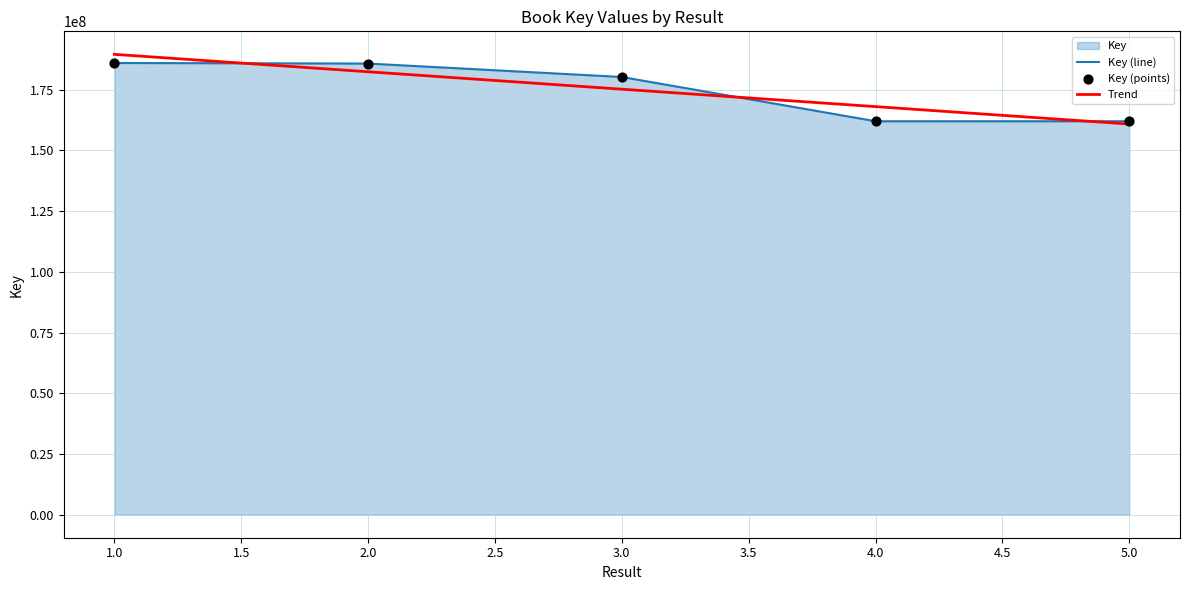

Approximately how many times larger is the value at 5 compared to 3?

0.9